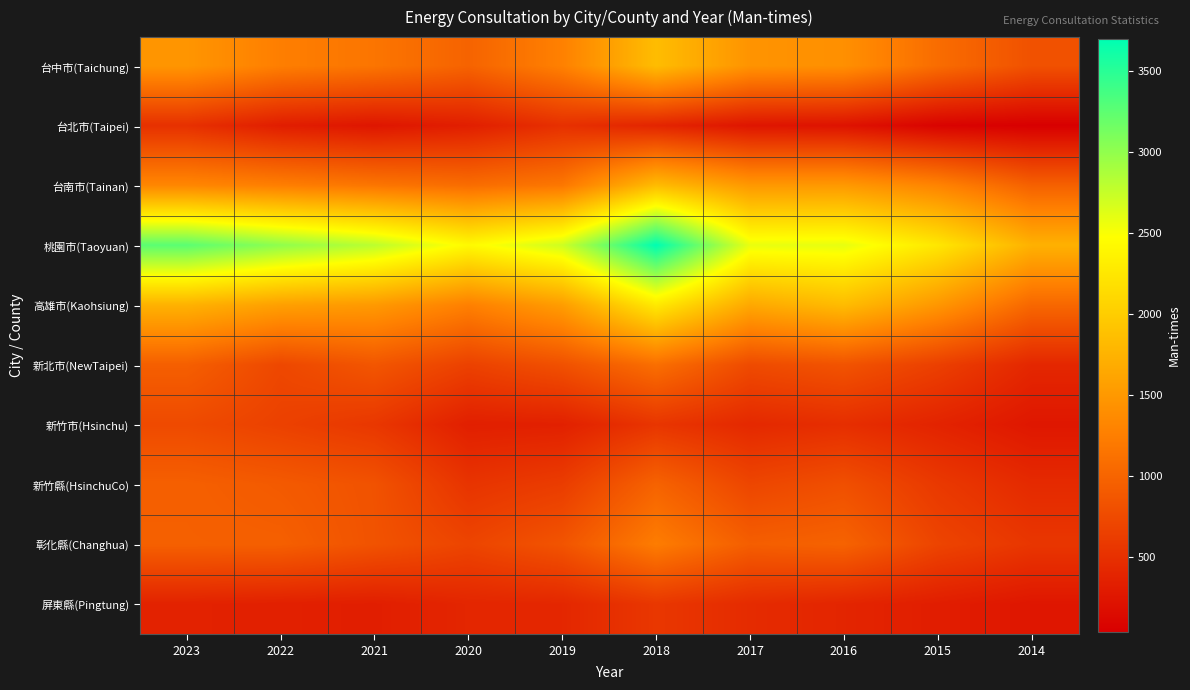

List the series in order of their peak value, lowest first.

台北市(Taipei), 屏東縣(Pingtung), 新竹市(Hsinchu), 新竹縣(HsinchuCo), 新北市(NewTaipei), 彰化縣(Changhua), 台南市(Tainan), 台中市(Taichung), 高雄市(Kaohsiung), 桃園市(Taoyuan)